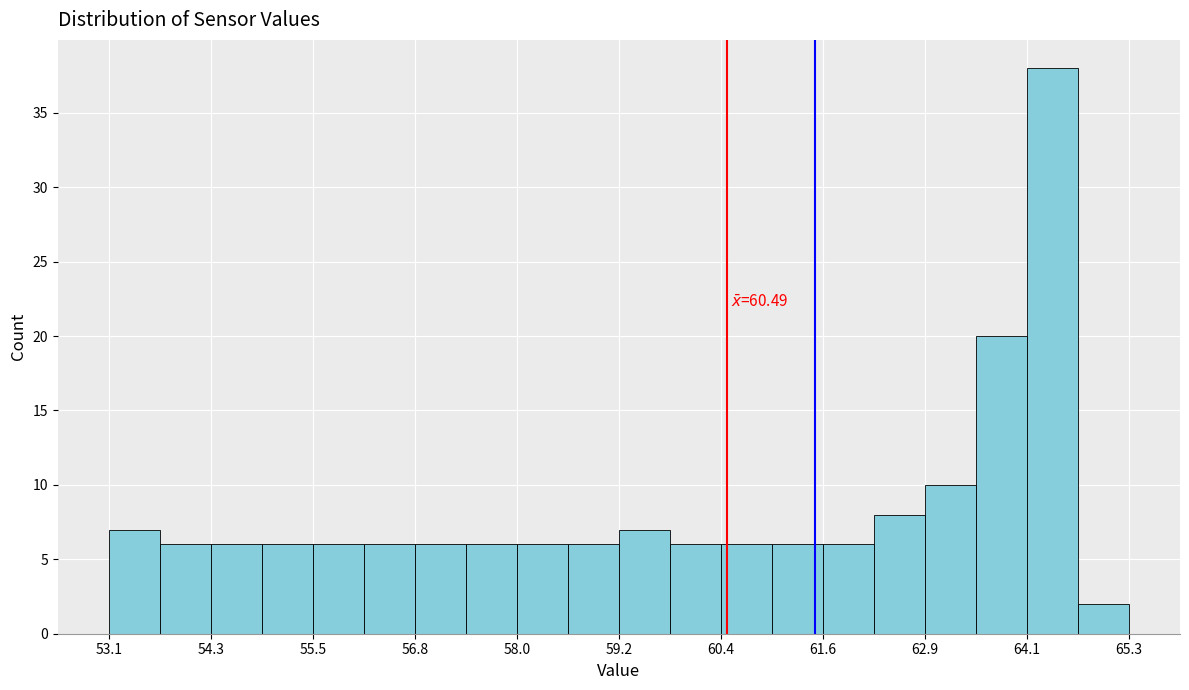

Read against the x-axis, roughly where is the centre of the tallest bar?

64.4